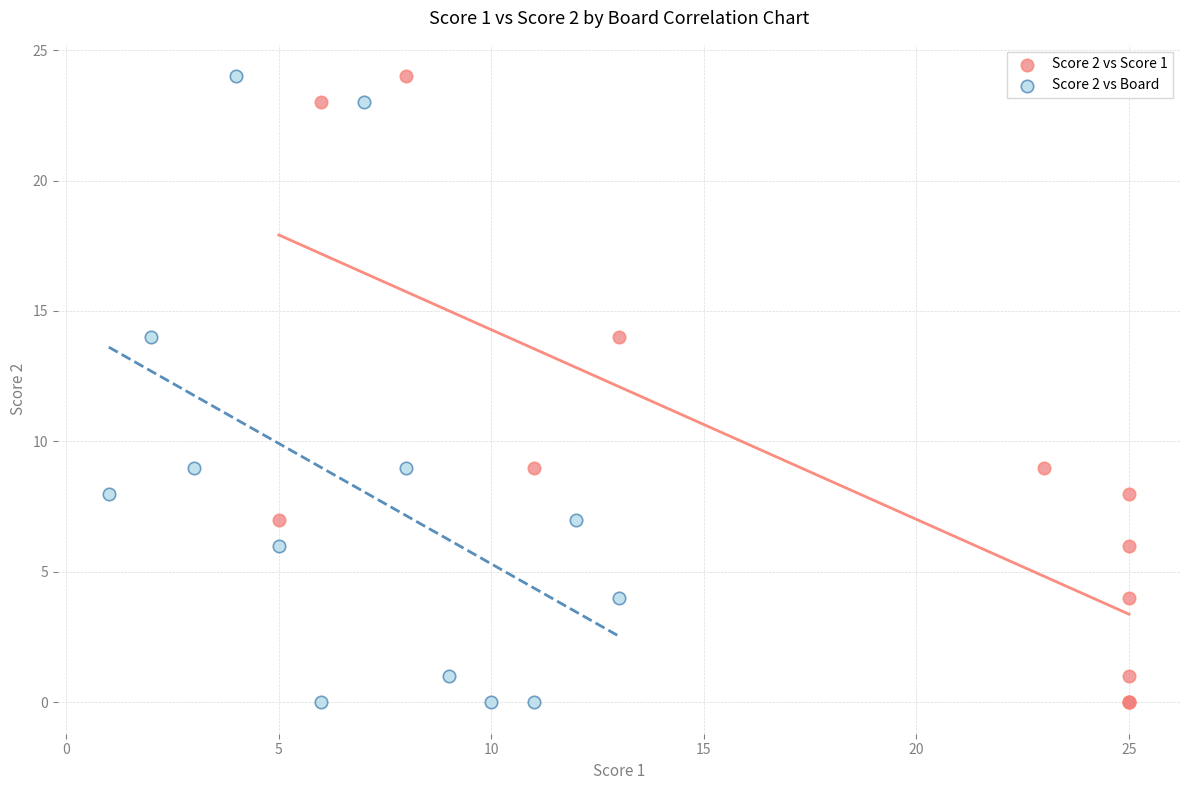

What are all the series names shown in the legend?

Score 2 vs Score 1, Score 2 vs Board